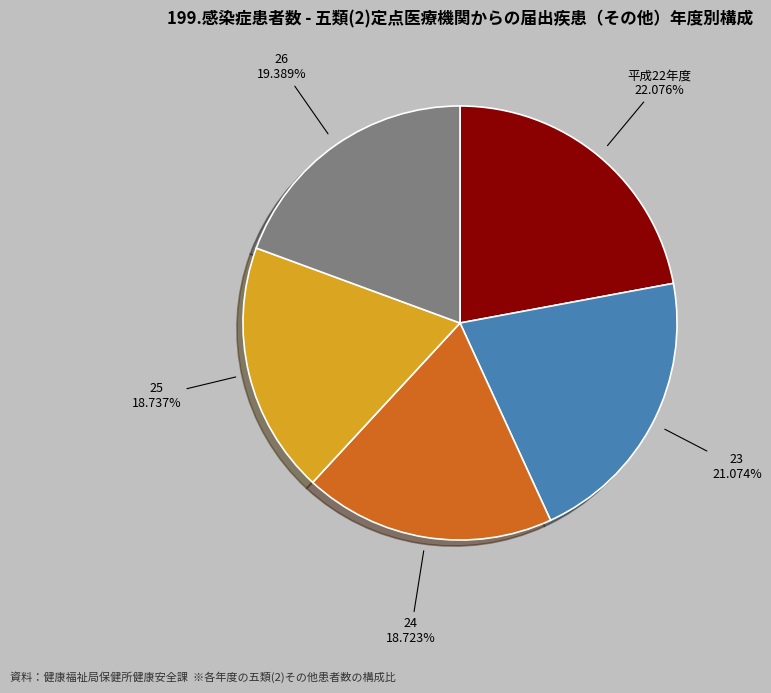

Does any single category account for the majority?

No